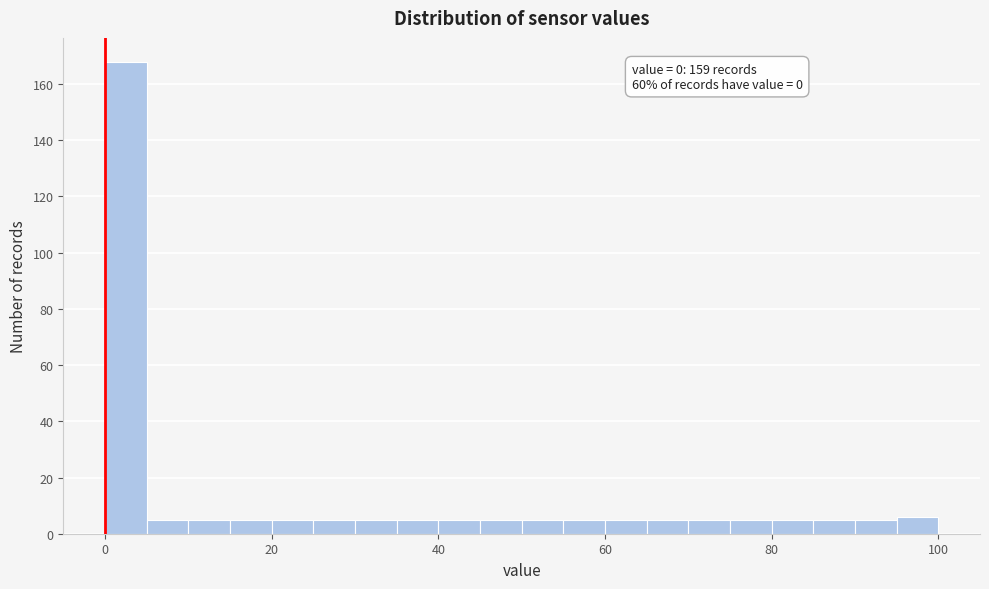

Around what value on the x-axis is the tallest bar? Give the approximate position of its centre, as read against the axis.

2